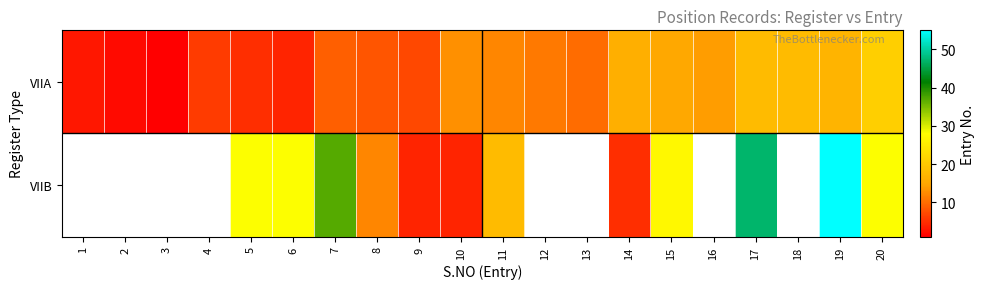

Rank the series at 4 from highest to lowest value.

VIIA, VIIB